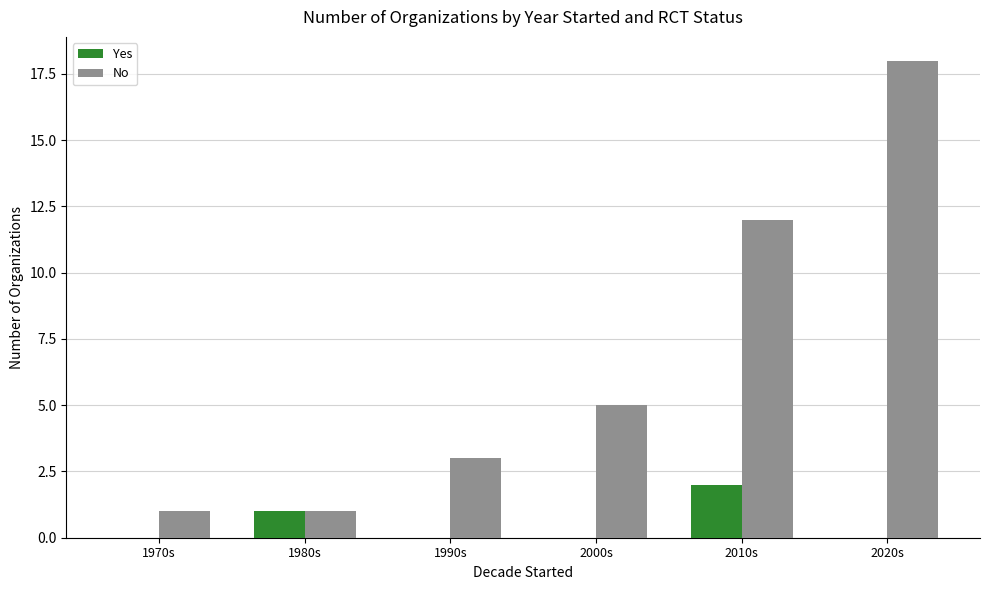

Reading left to right, what are all the values shown in this chart?

Yes: 1970s=0	1980s=1	1990s=0	2000s=0	2010s=2	2020s=0
No: 1970s=1	1980s=1	1990s=3	2000s=5	2010s=12	2020s=18